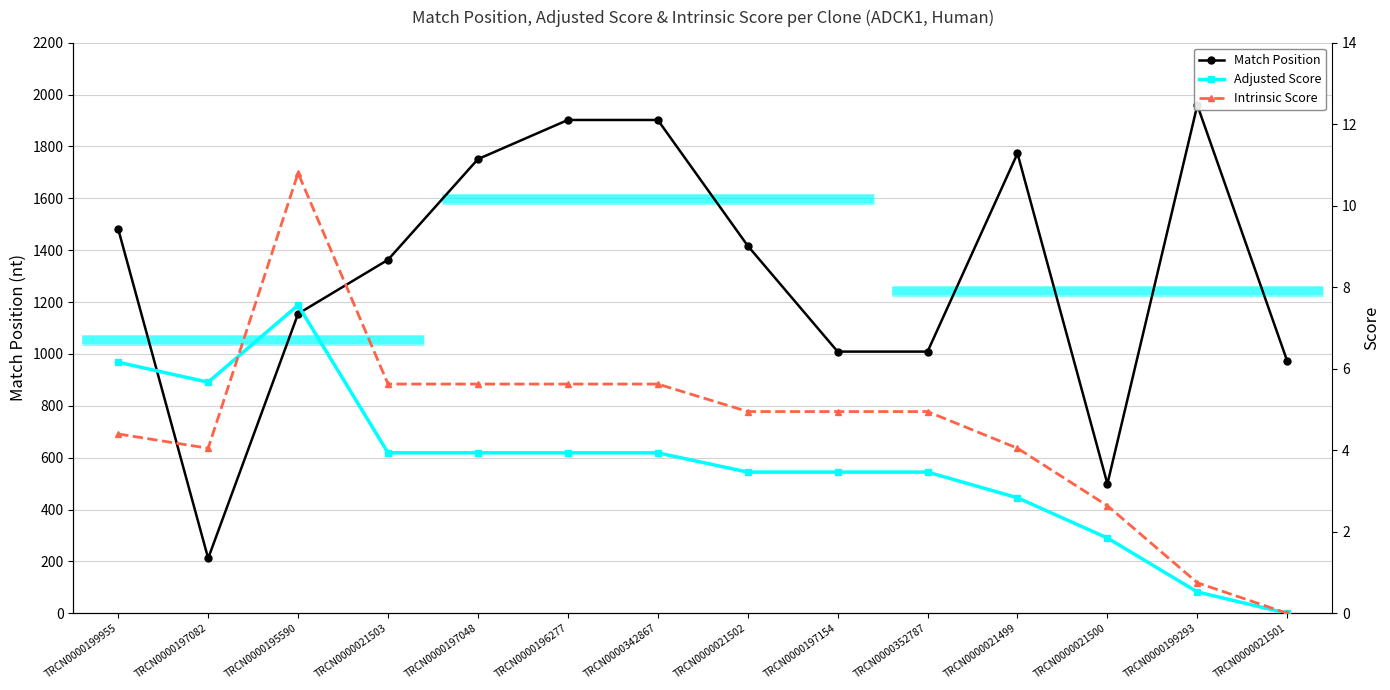

Between TRCN0000199293 and TRCN0000197154, which is larger?

TRCN0000199293